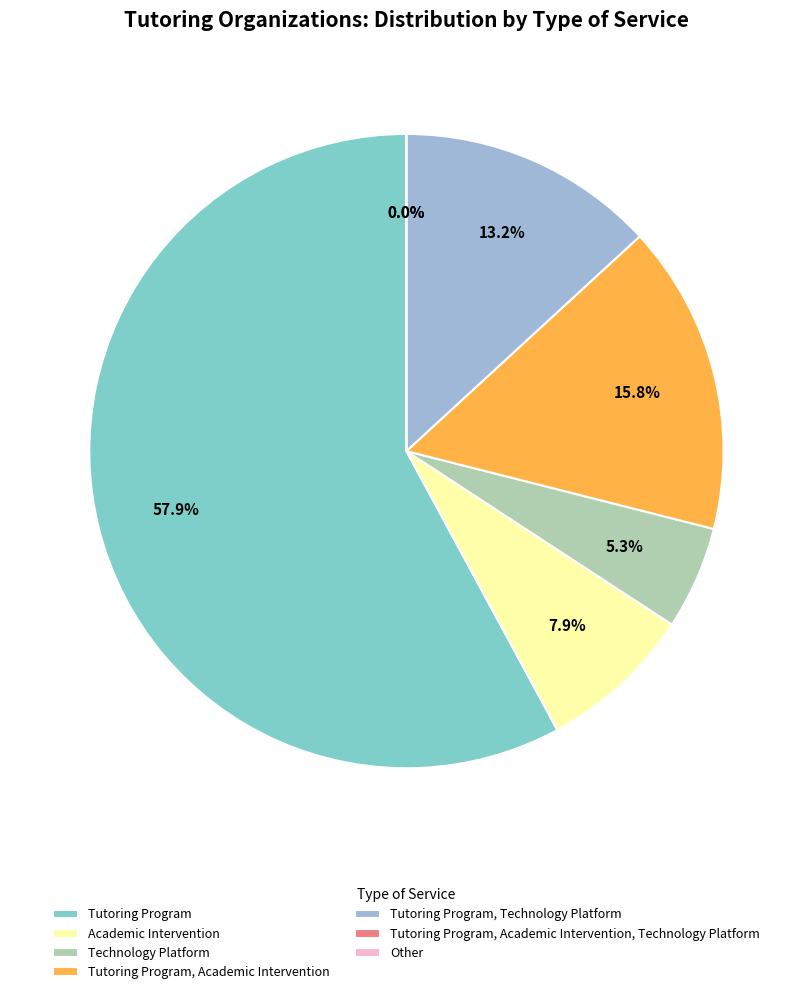

How many slices are in this pie chart?

7